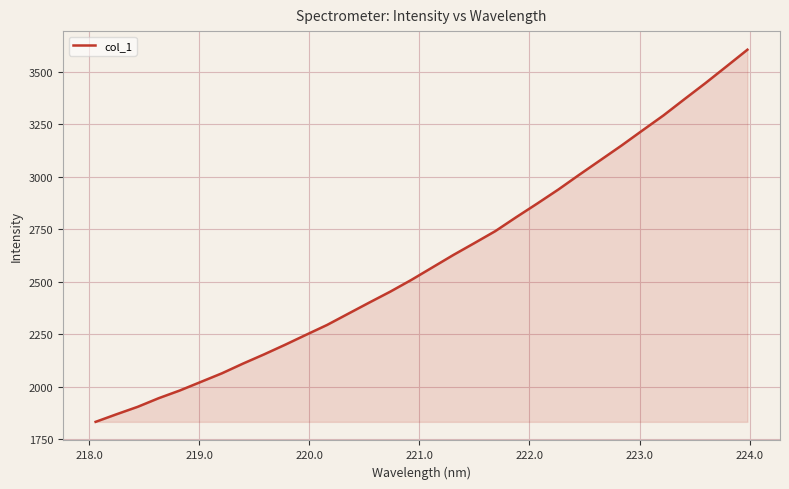

What is the minimum value shown in the chart?

1832.0